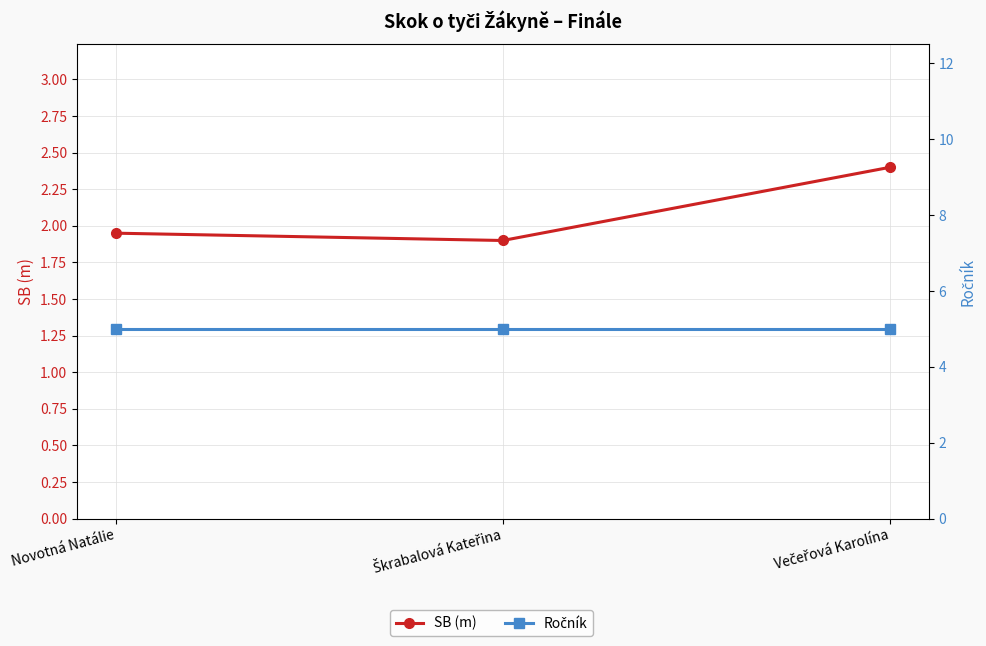

At Škrabalová Kateřina, list the series in order from smallest to largest.

SB (m), Ročník